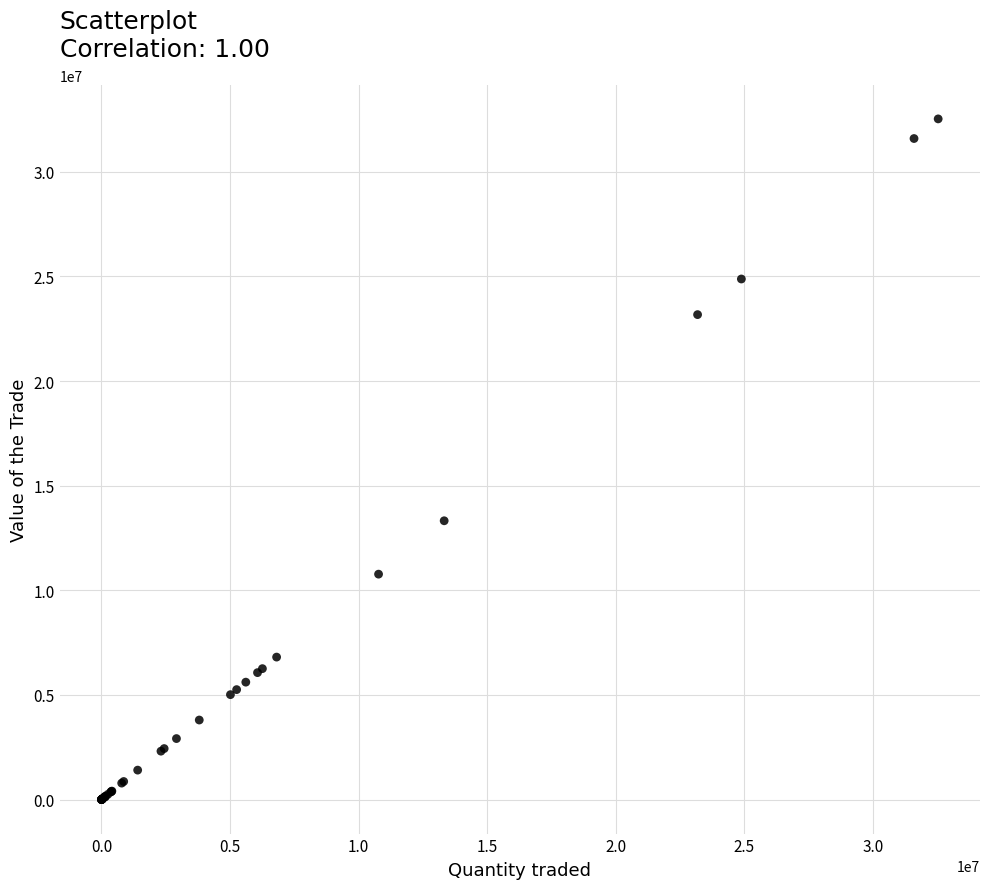

What Y value in the scatter plot is closest to 16263085?

13321767.6